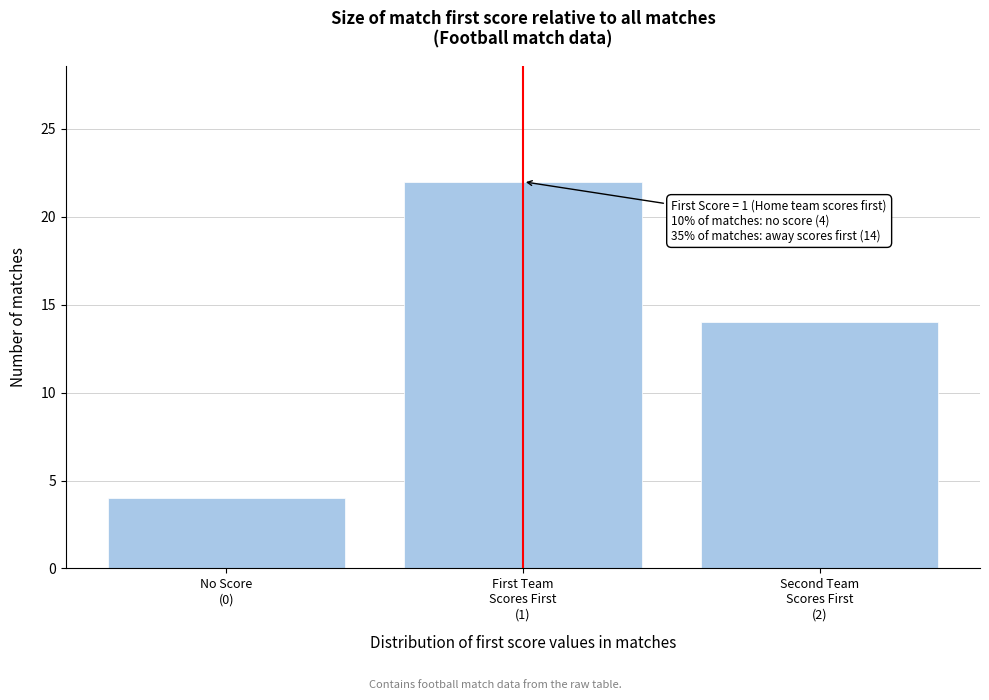

Reading left to right, list all the values displayed in this chart.

4	22	14